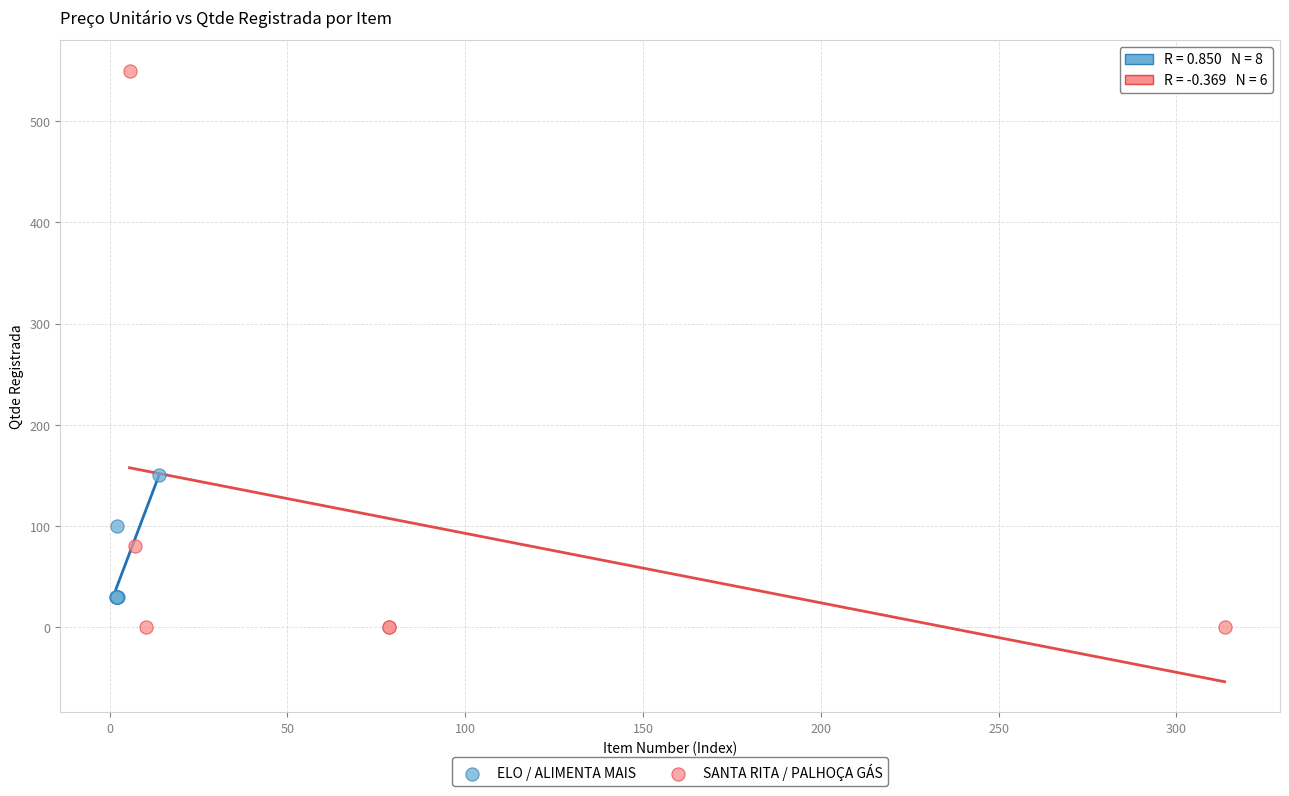

Which series contains the highest Y value?

SANTA RITA / PALHOÇA GÁS